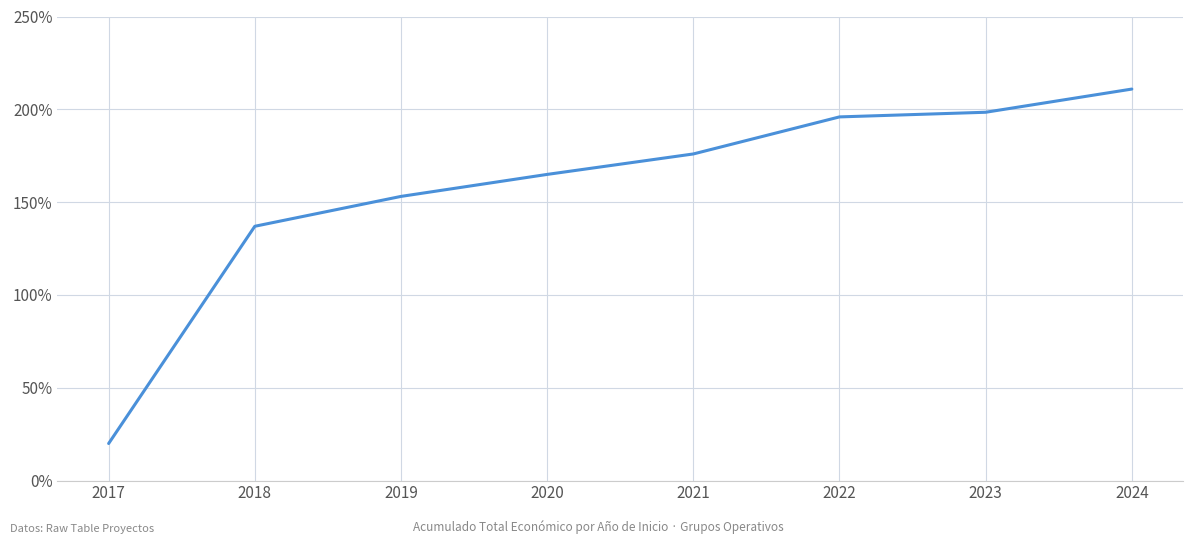

List the labels in order of value, largest first.

2024, 2023, 2022, 2021, 2020, 2019, 2018, 2017